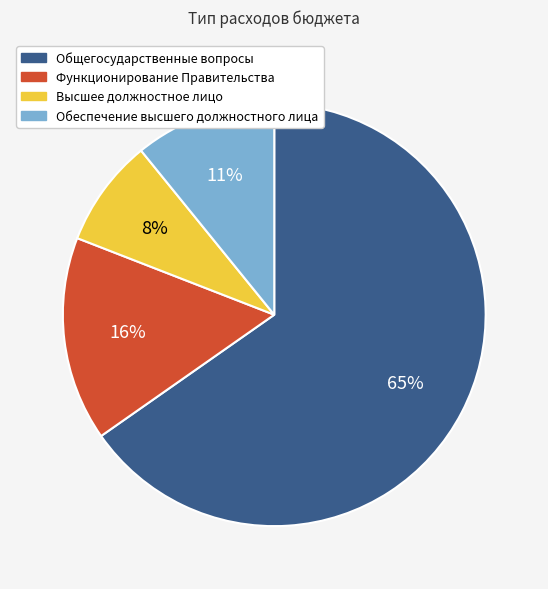

Does any single category account for the majority?

Yes